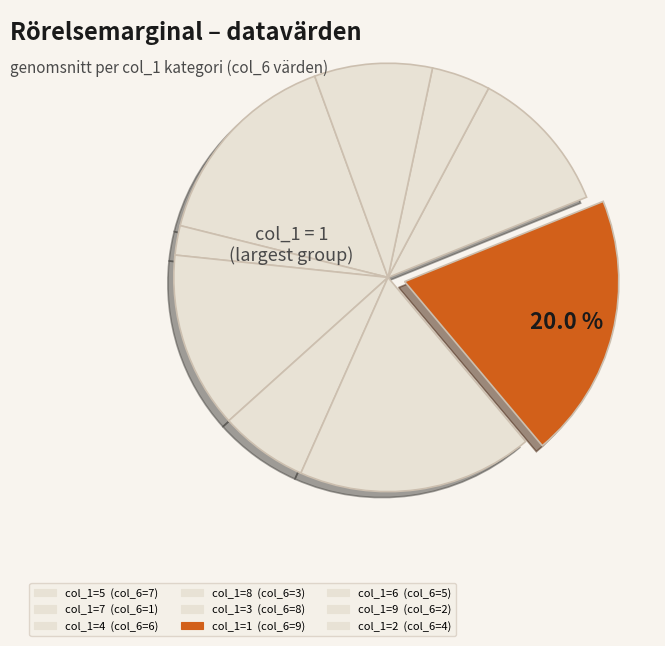

How many slices are in this pie chart?

9